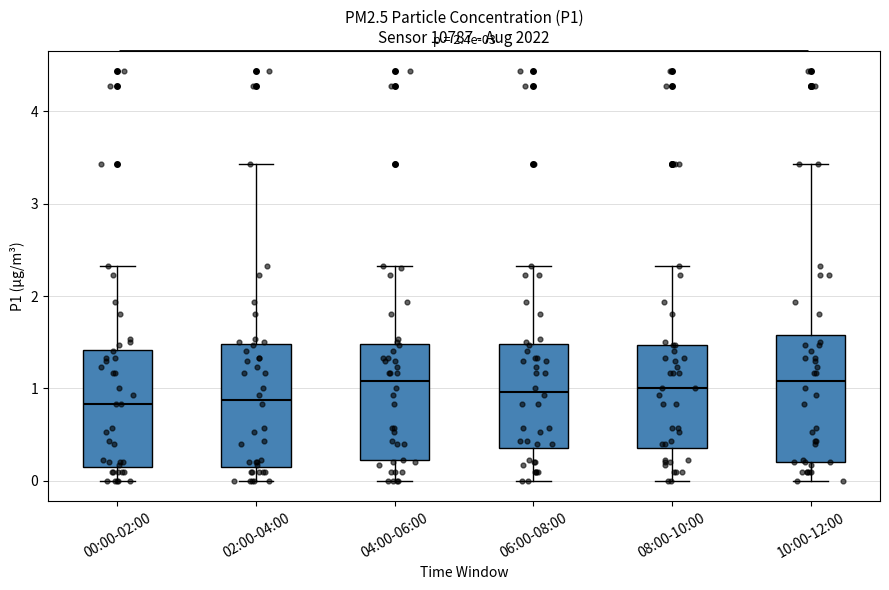

Reading left to right, transcribe this box plot: for each box, give where its median line is, the range the box spans, and where its two whiskers end, as read against the y-axis. The values are not printed on the chart, so give them approximately, as read against the axis.

00:00-02:00: median 0.8, box 0.2 to 1.4, whiskers 0.0 to 2.3
02:00-04:00: median 0.9, box 0.2 to 1.5, whiskers 0.0 to 3.4
04:00-06:00: median 1.1, box 0.2 to 1.5, whiskers 0.0 to 2.3
06:00-08:00: median 1.0, box 0.4 to 1.5, whiskers 0.0 to 2.3
08:00-10:00: median 1.0, box 0.4 to 1.5, whiskers 0.0 to 2.3
10:00-12:00: median 1.1, box 0.2 to 1.6, whiskers 0.0 to 3.4